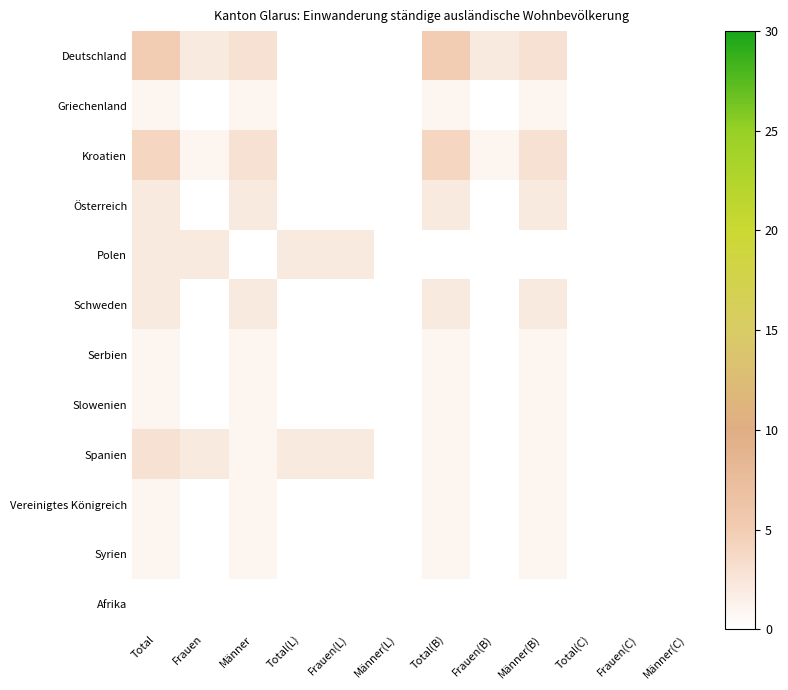

List the series in order of their peak value, highest first.

Deutschland, Kroatien, Spanien, Österreich, Polen, Schweden, Griechenland, Serbien, Slowenien, Vereinigtes Königreich, Syrien, Afrika